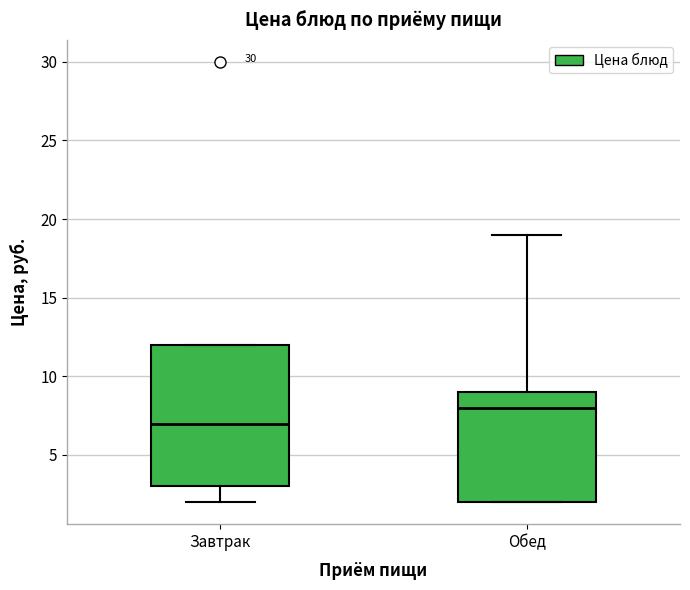

Where is the lower edge of the box for Завтрак on the y-axis? The values are not printed on the chart, so give them approximately, as read against the axis.

3